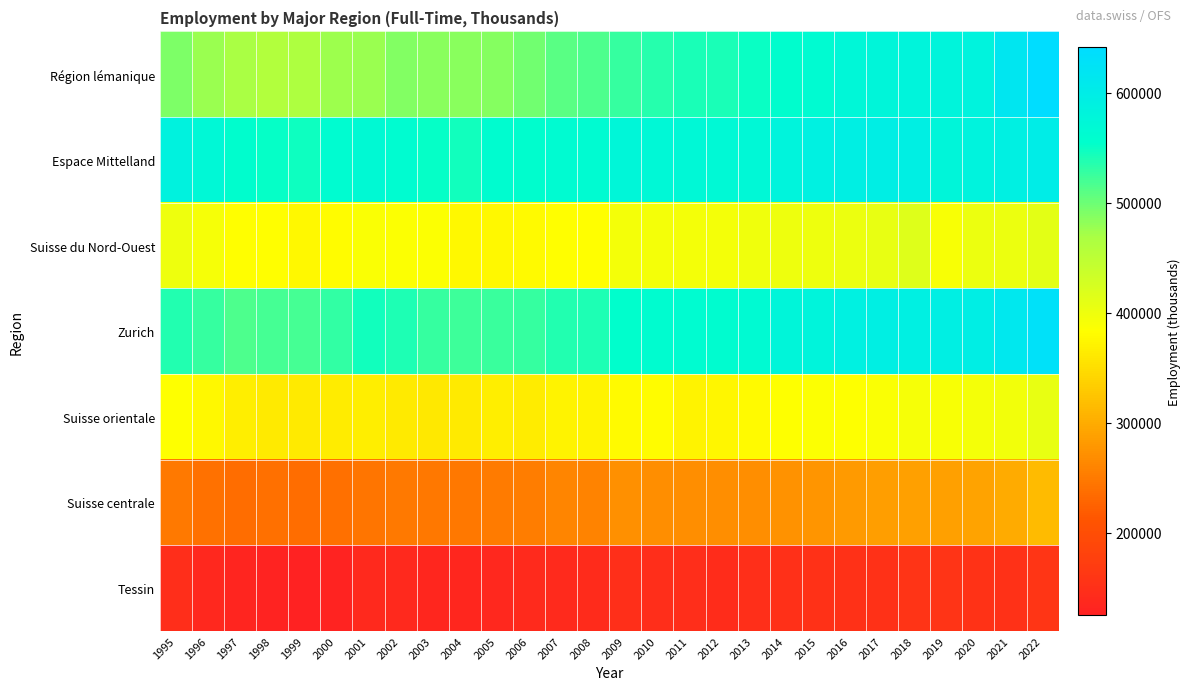

Which series changed the most between 2002 and 2006?

Zurich